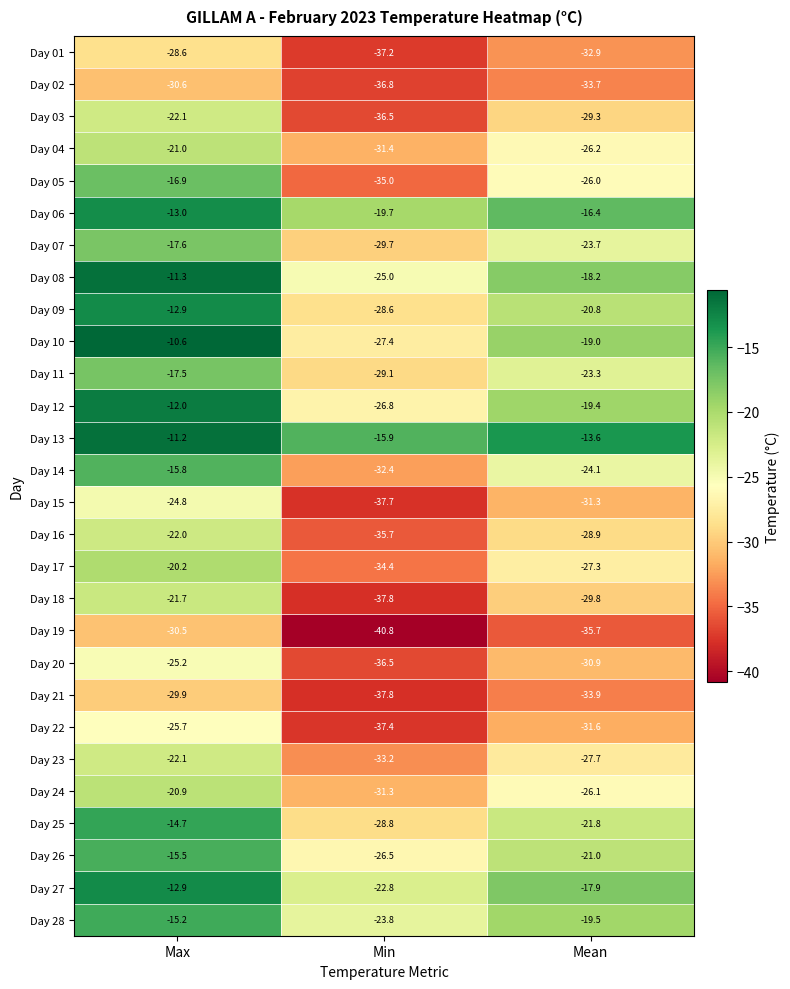

Where is Day 26 nearest to the value -21?

Mean